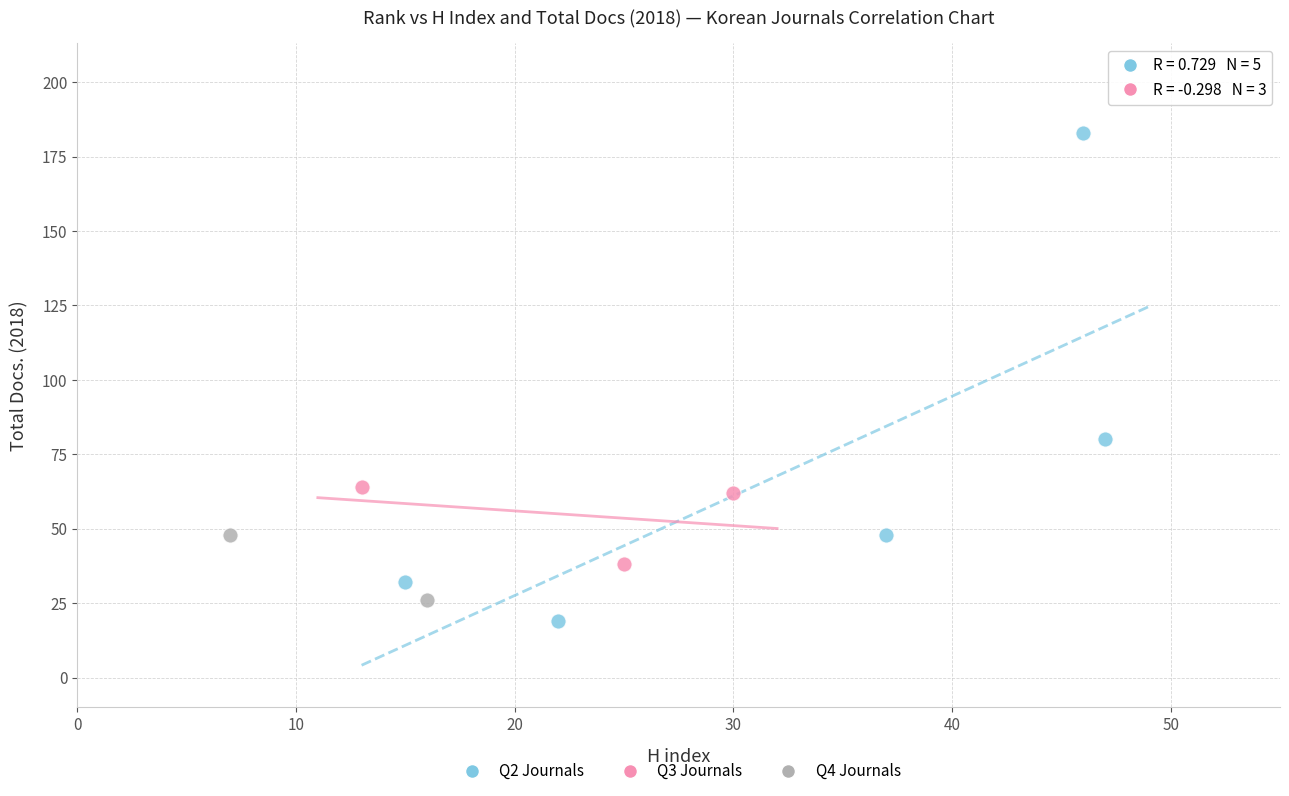

Which series contains the highest Y value?

Q2 Journals